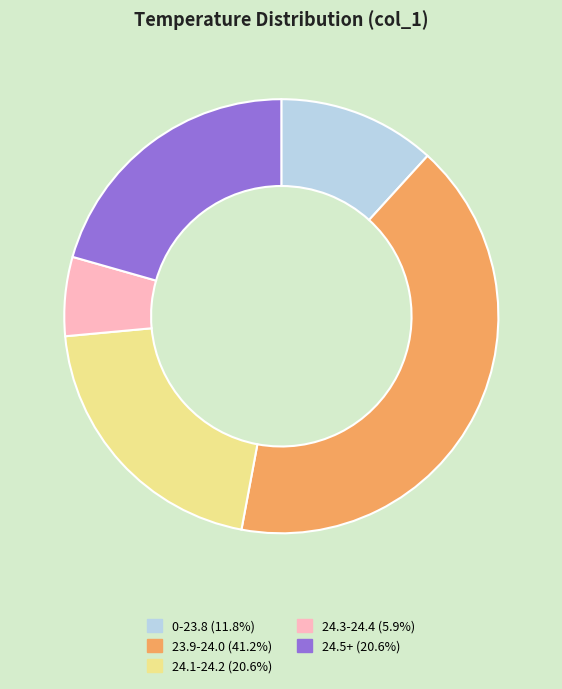

How many segments does this pie chart have?

5